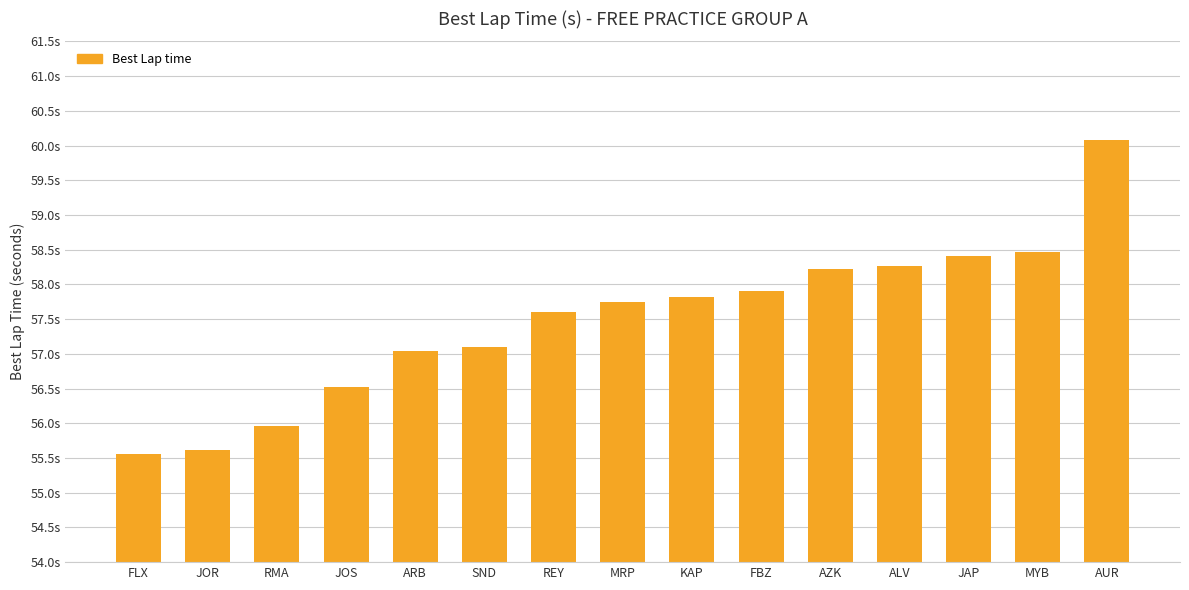

Which label corresponds to the largest value in the chart?

AUR